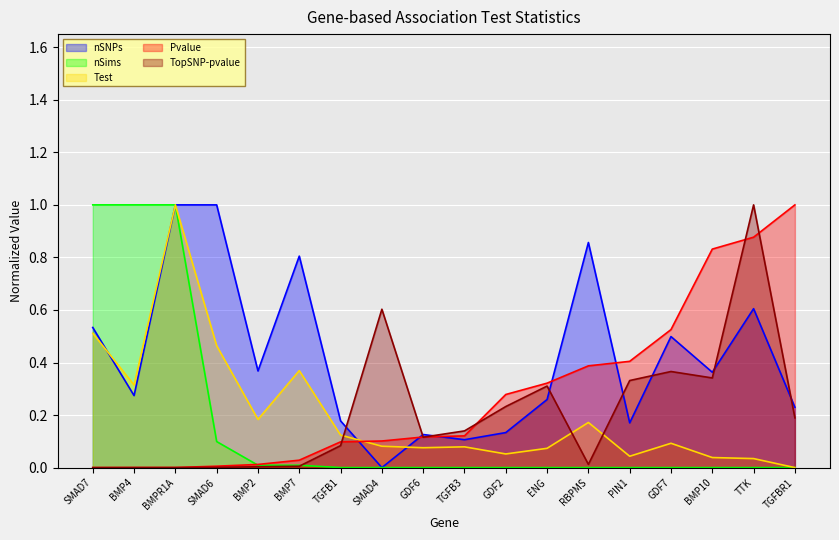

After their last crossing, which series has the higher values: Test or nSNPs?

nSNPs